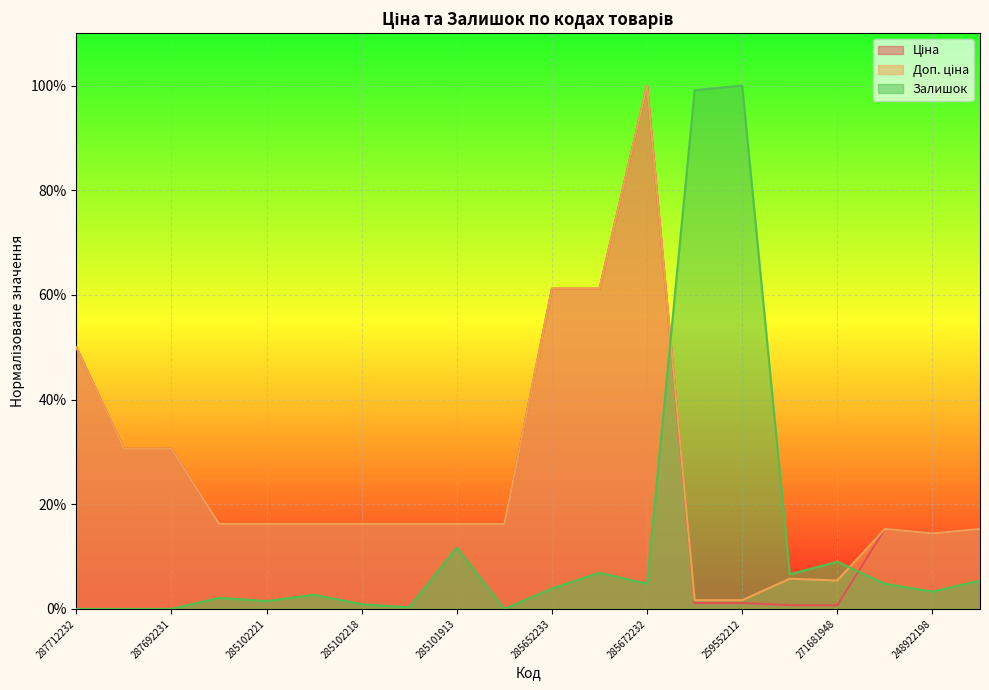

Which category has the highest value in the Ціна series?

285672232